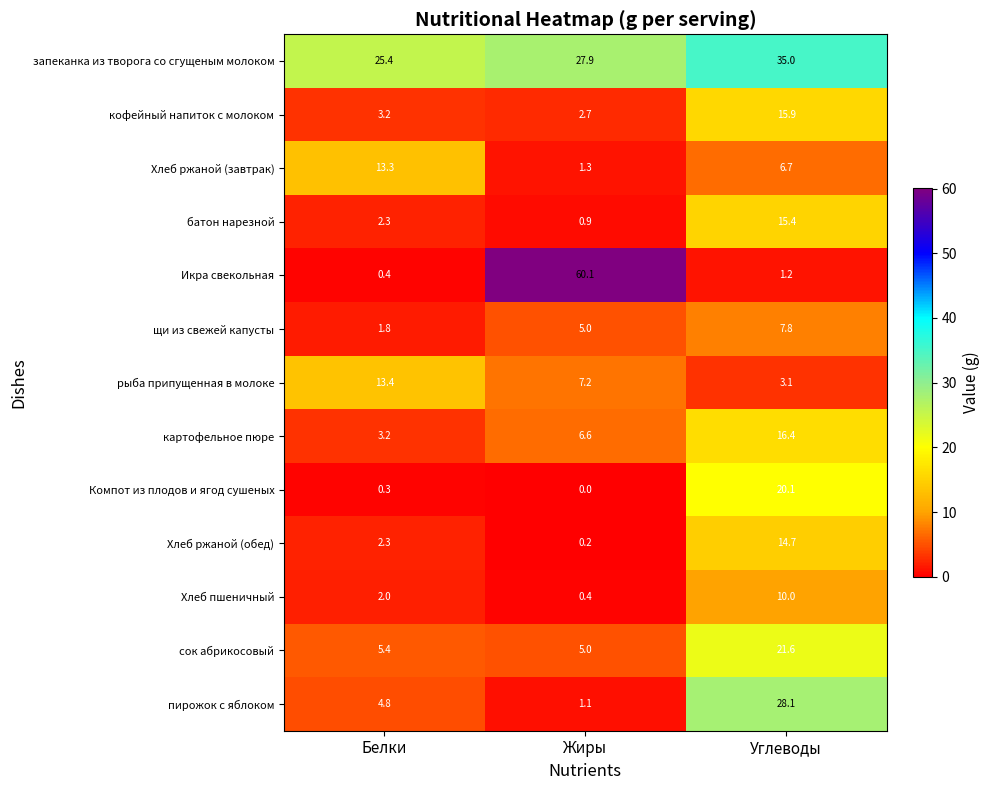

Between Белки and Углеводы, which series saw the biggest shift?

пирожок с яблоком